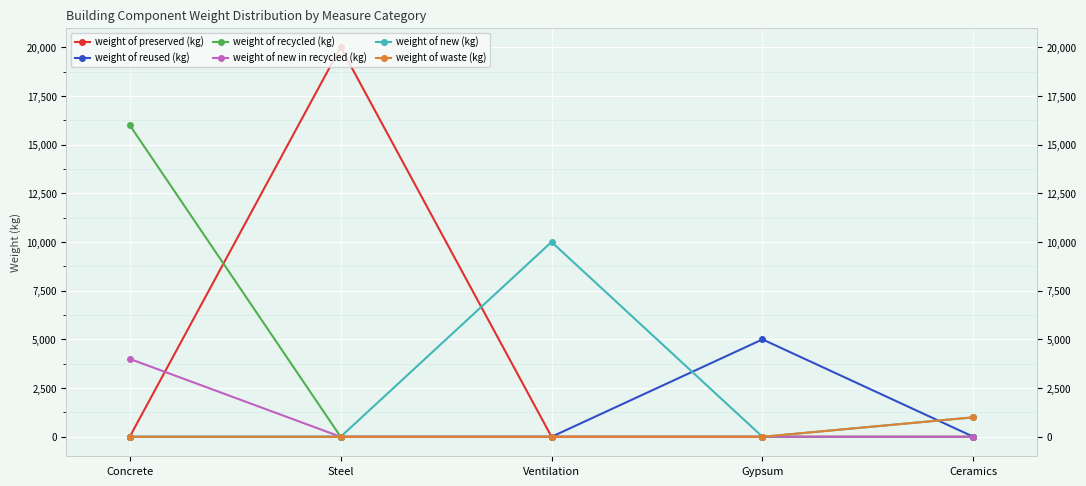

The weight of waste (kg) series shows 0.0 at Steel. True or false?

True